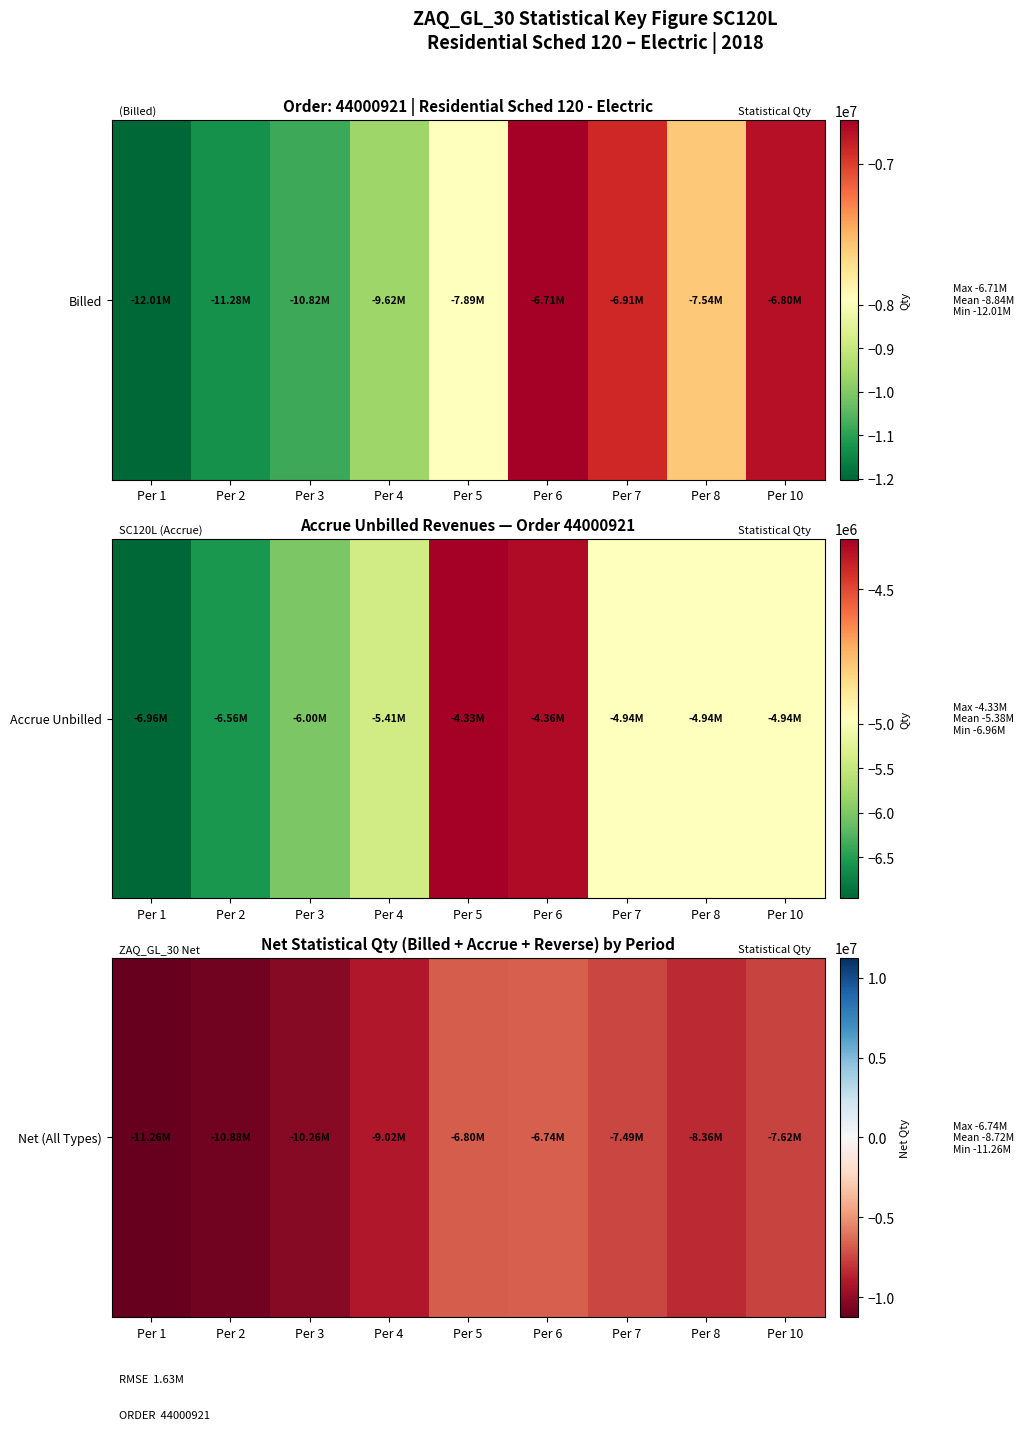

Reading left to right, transcribe all the data shown in this chart.

-11262432.4	-10879730.2	-10261170.6	-9021293.3	-6803748.8	-6742346.5	-7494466.6	-8360807.4	-7616684.3